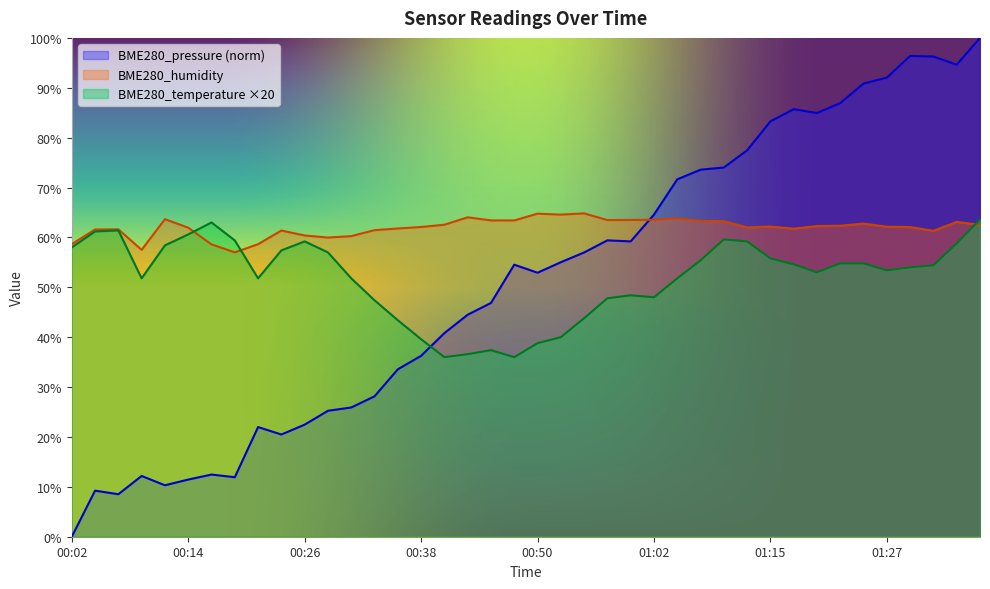

What is the sum of the BME280_temperature values at 01:22 and 01:29?

108.8